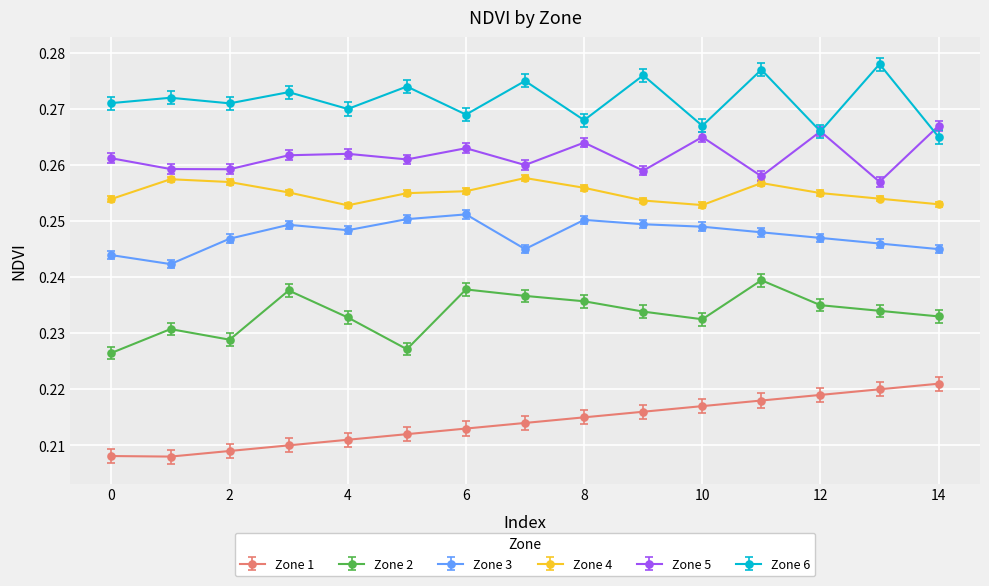

At how many categories does at least one series exceed 0?

15